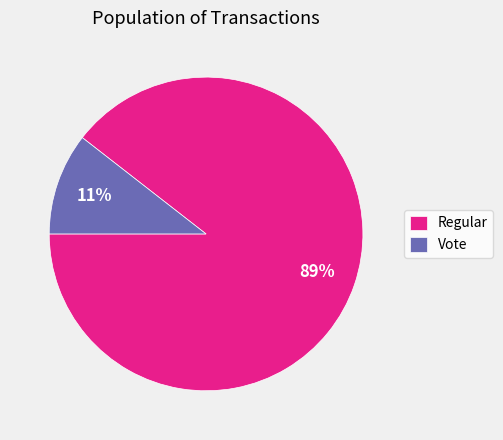

Do Regular and Vote together represent more than half of the pie?

Yes